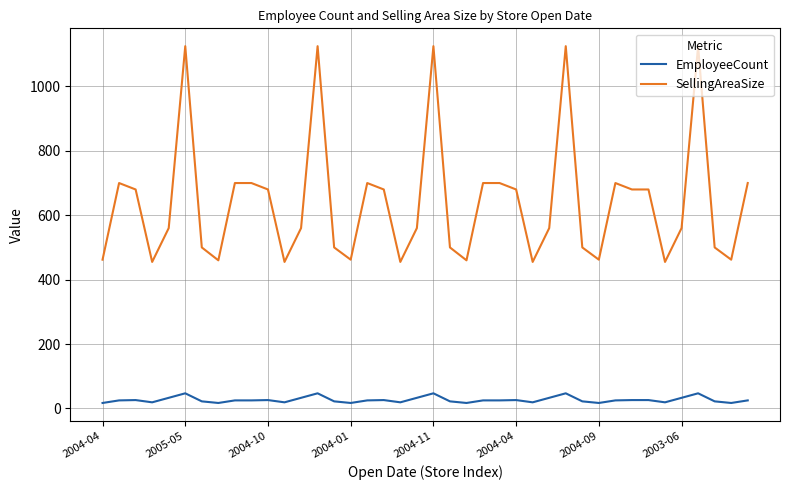

What is the highest value of the EmployeeCount series?

47